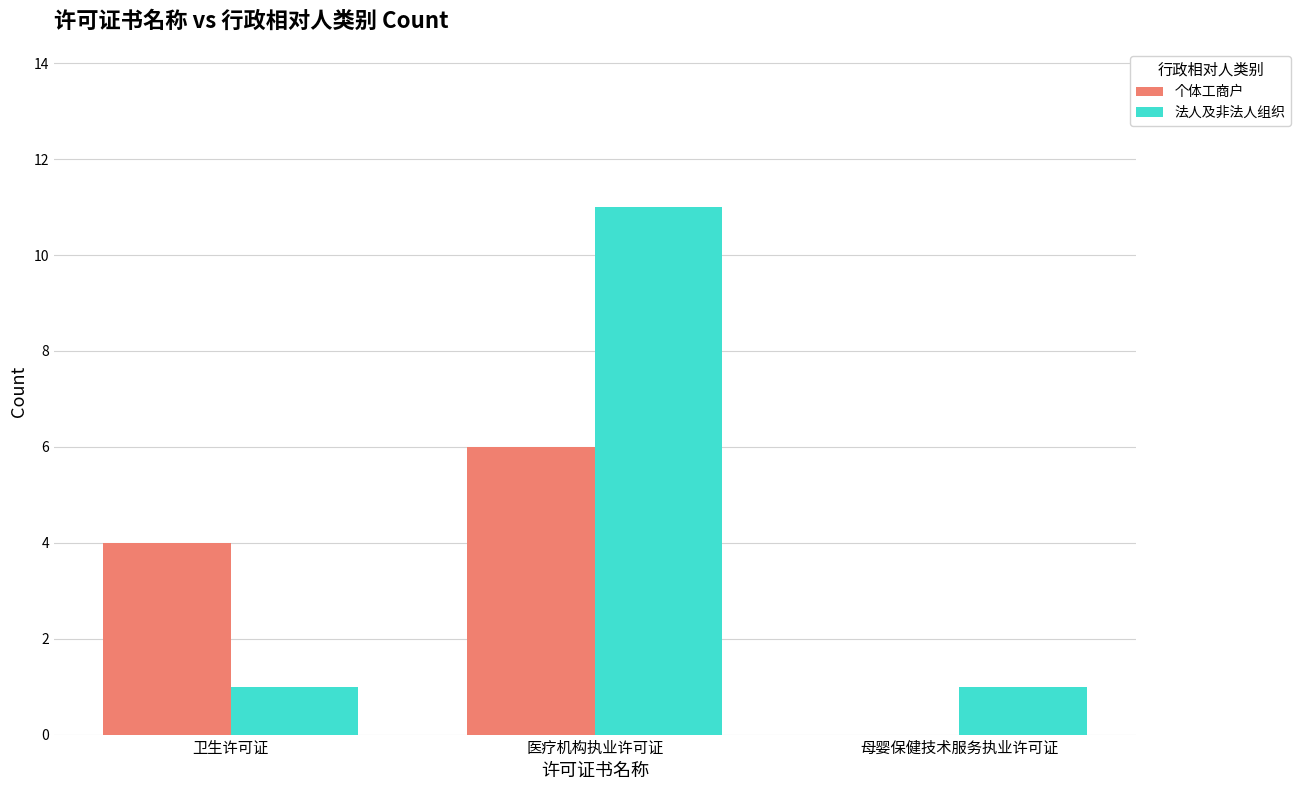

Reading right to left, list all the values displayed in this chart.

个体工商户: 母婴保健技术服务执业许可证=0	医疗机构执业许可证=6	卫生许可证=4
法人及非法人组织: 母婴保健技术服务执业许可证=1	医疗机构执业许可证=11	卫生许可证=1